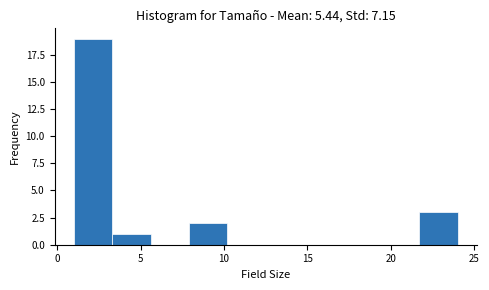

How tall is the bar that spans 21.7 to 24.0 on the x-axis? Neither the bar edges nor the heights are printed on the chart, so give them approximately, as read against the axes.

3